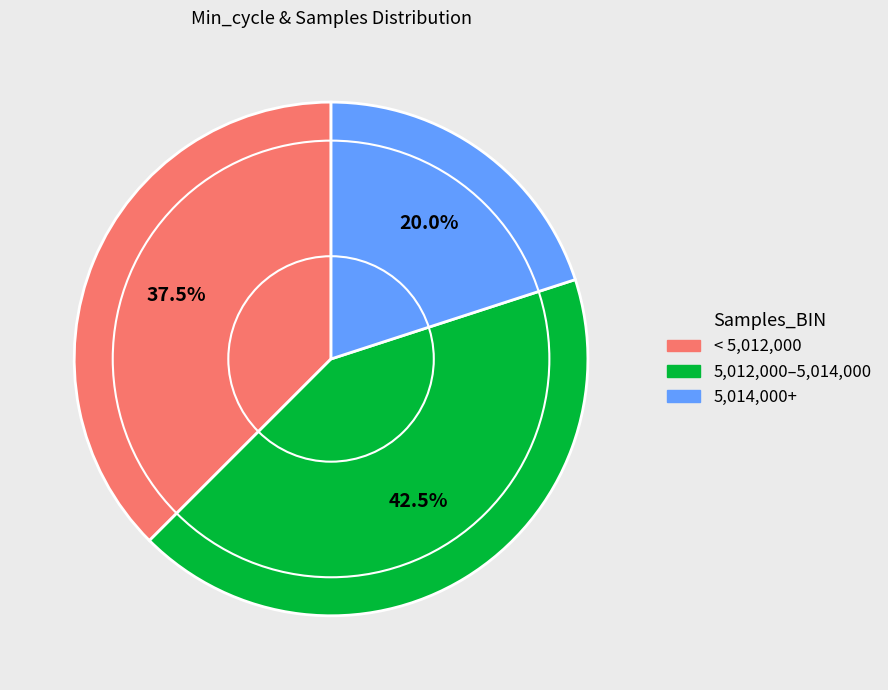

Does any single category account for the majority?

No